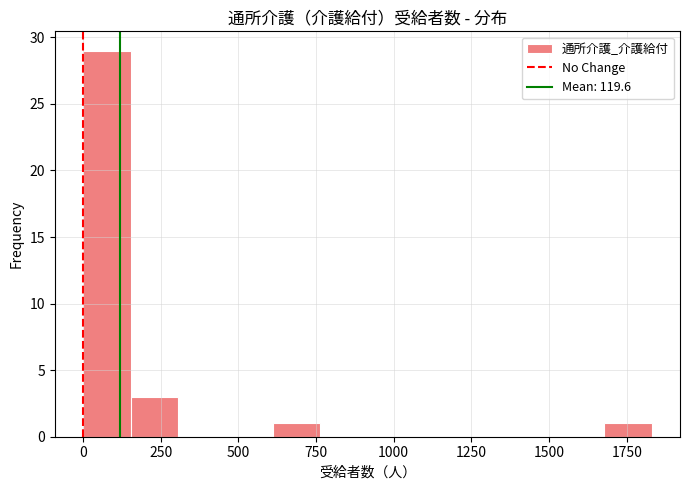

Around what value on the x-axis is the tallest bar? Give the approximate position of its centre, as read against the axis.

100